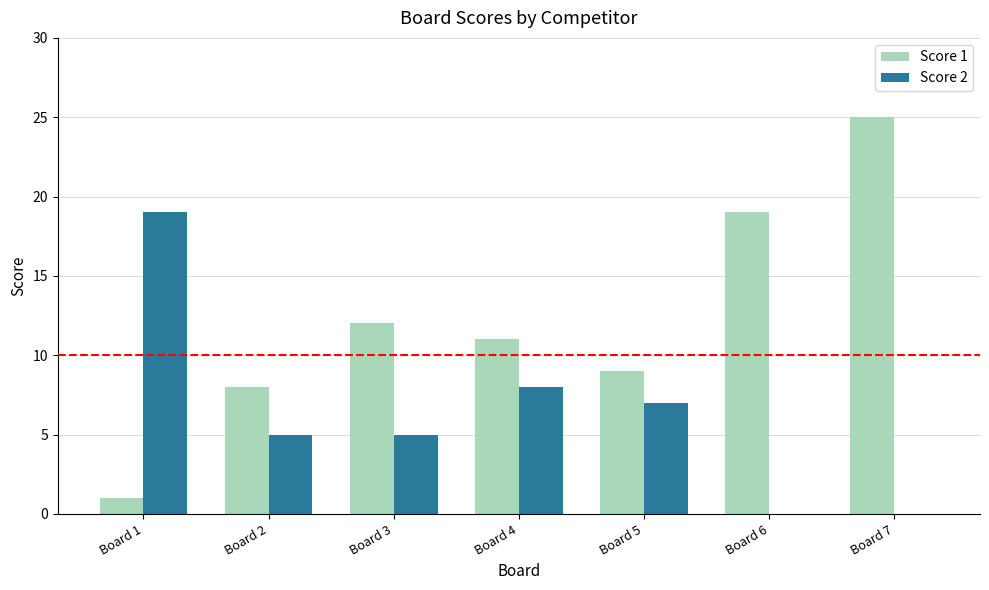

True or false: Score 1 has a value of 1 at Board 1.

True